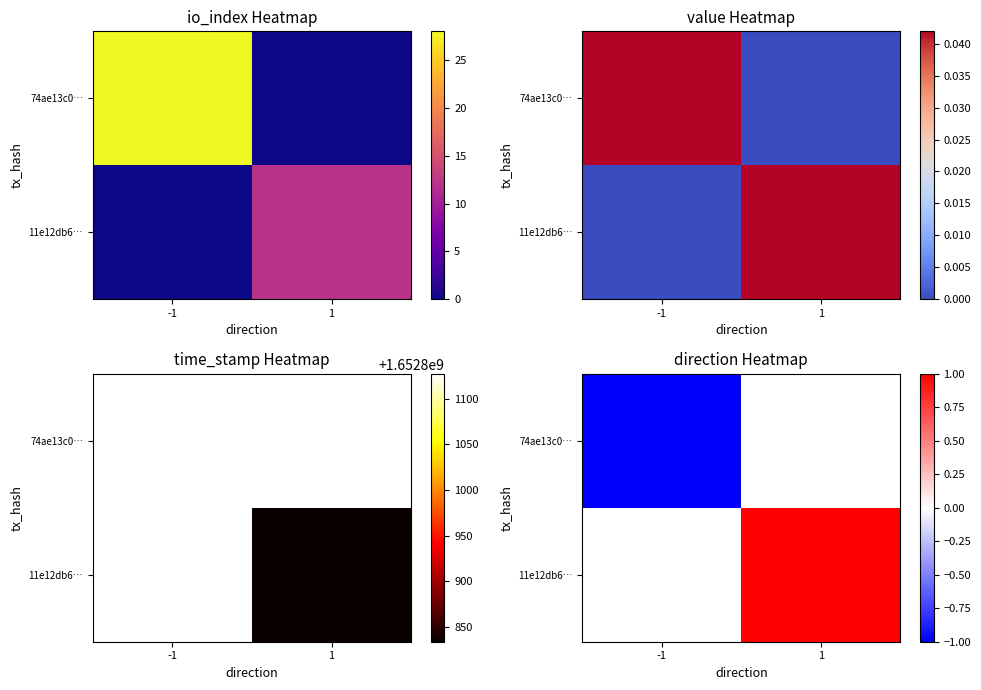

What is the maximum value shown in the chart?

1.0